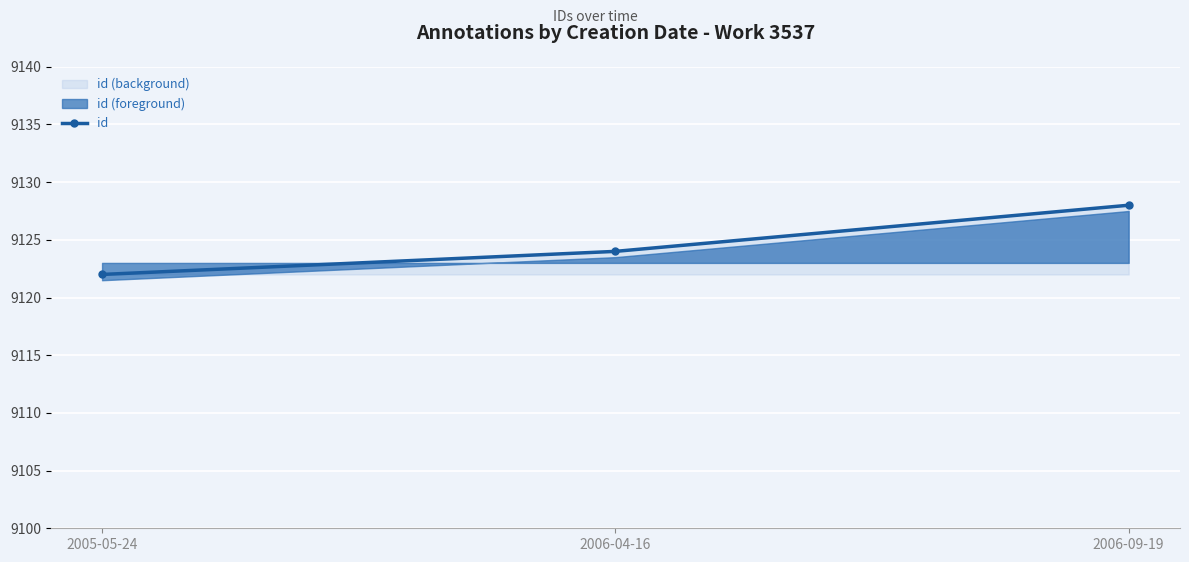

What is the value of the 3rd point from the left?

9128